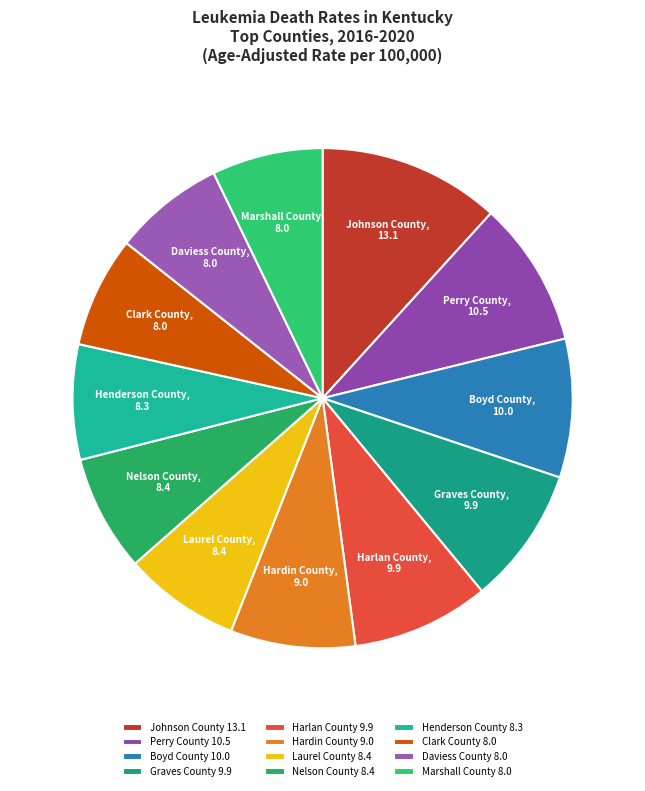

Which slice is the largest?

Johnson County 13.1